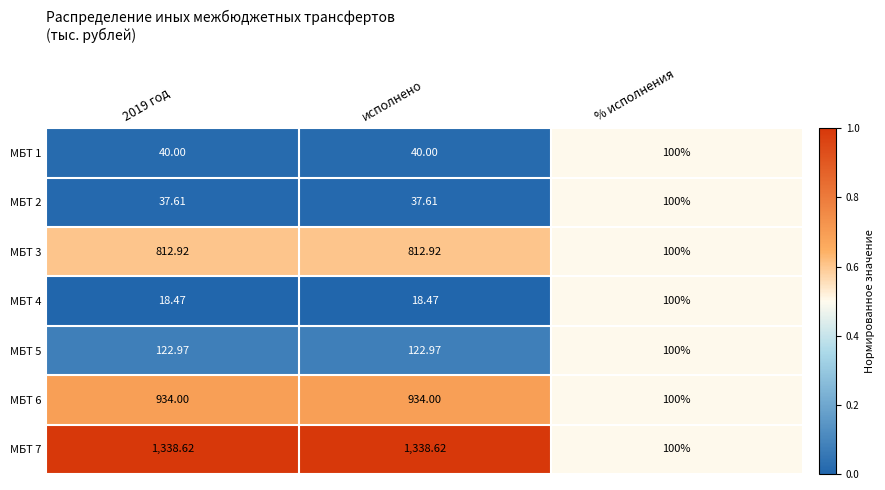

Count the number of categories in the chart.

3